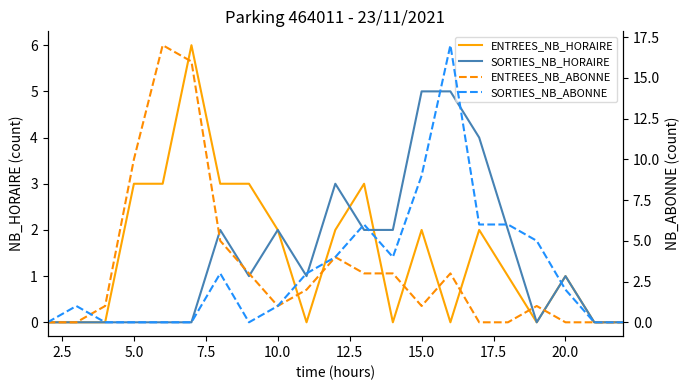

Does the chart display data point markers on the line(s)?

No